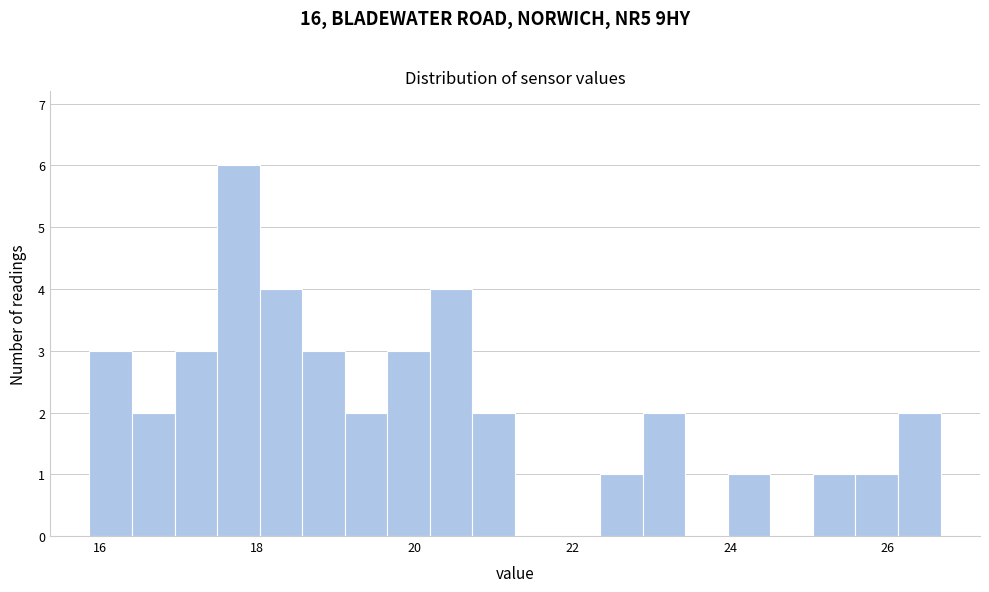

Around what value on the x-axis is the tallest bar? Give the approximate position of its centre, as read against the axis.

17.8